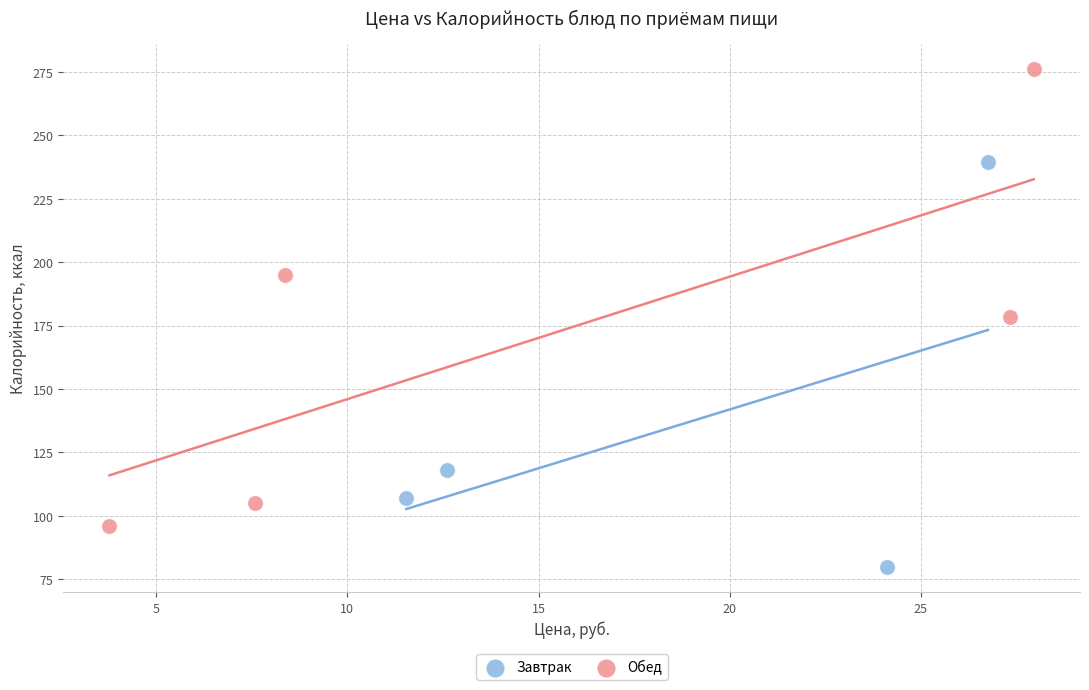

Which series contains the highest Y value?

Обед